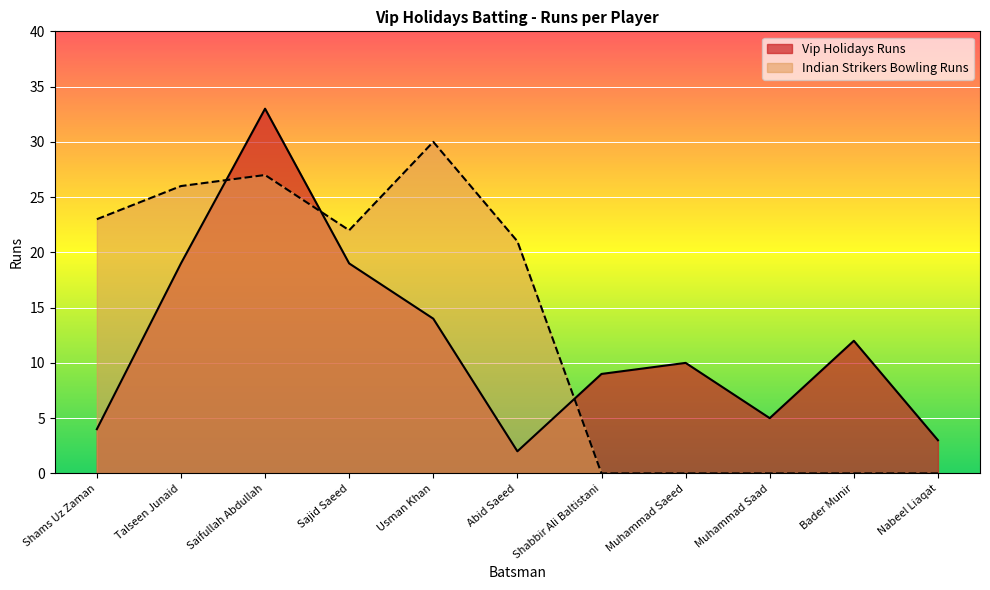

Reading right to left, what are all the values shown in this chart?

Vip Holidays Runs: 3	12	5	10	9	2	14	19	33	19	4
Indian Strikers Bowling Runs: 0	0	0	0	0	21	30	22	27	26	23